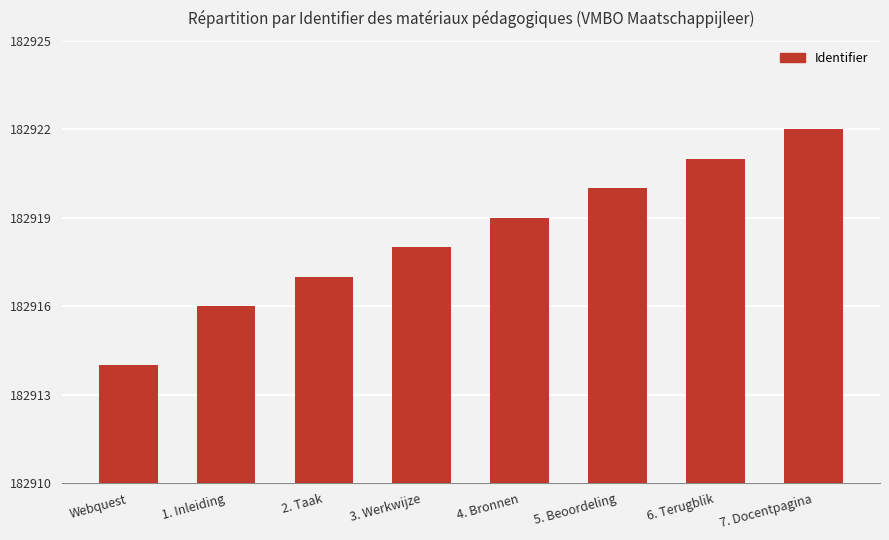

Does the chart contain any negative values?

No